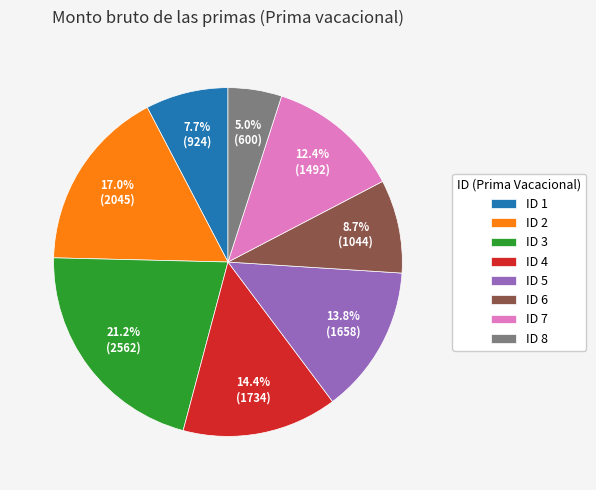

Is ID 5 the majority of the pie?

No